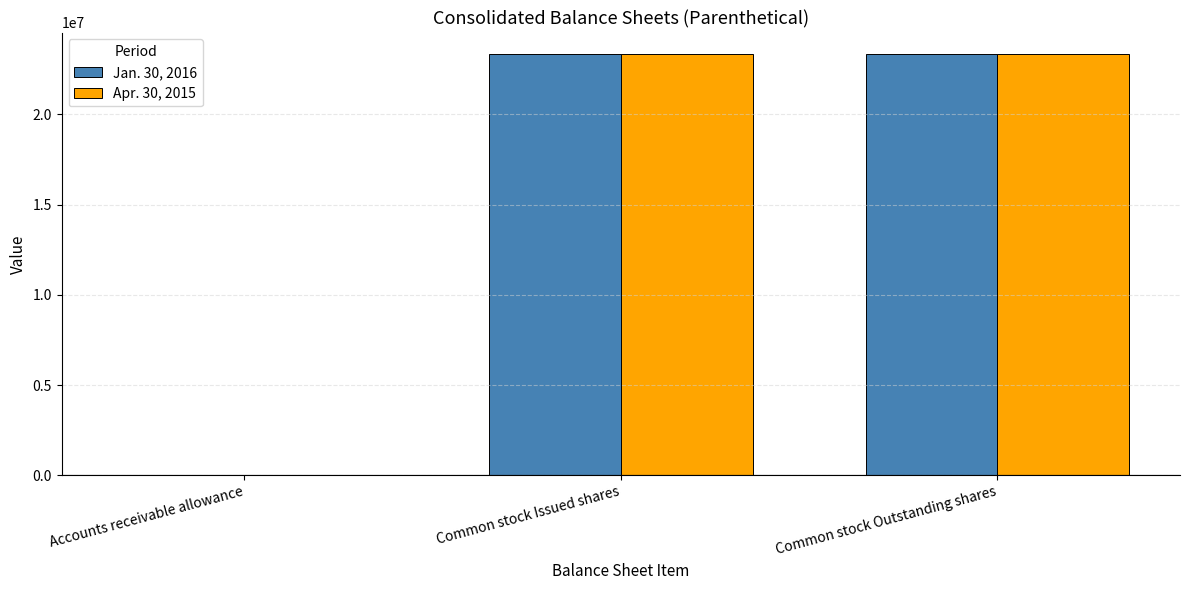

What is the total value across all series at Common stock Issued shares?

46673621